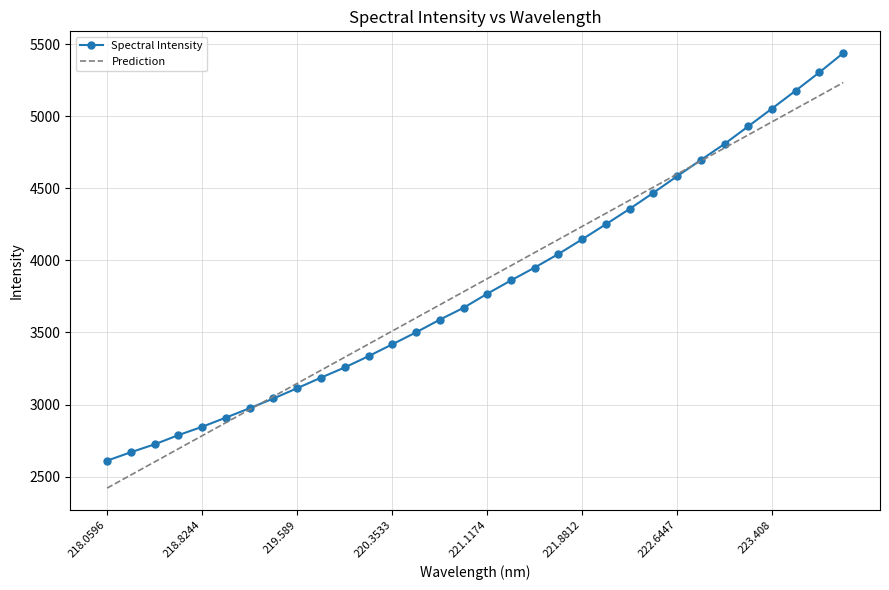

What is the lowest value of the Prediction series?

2420.8